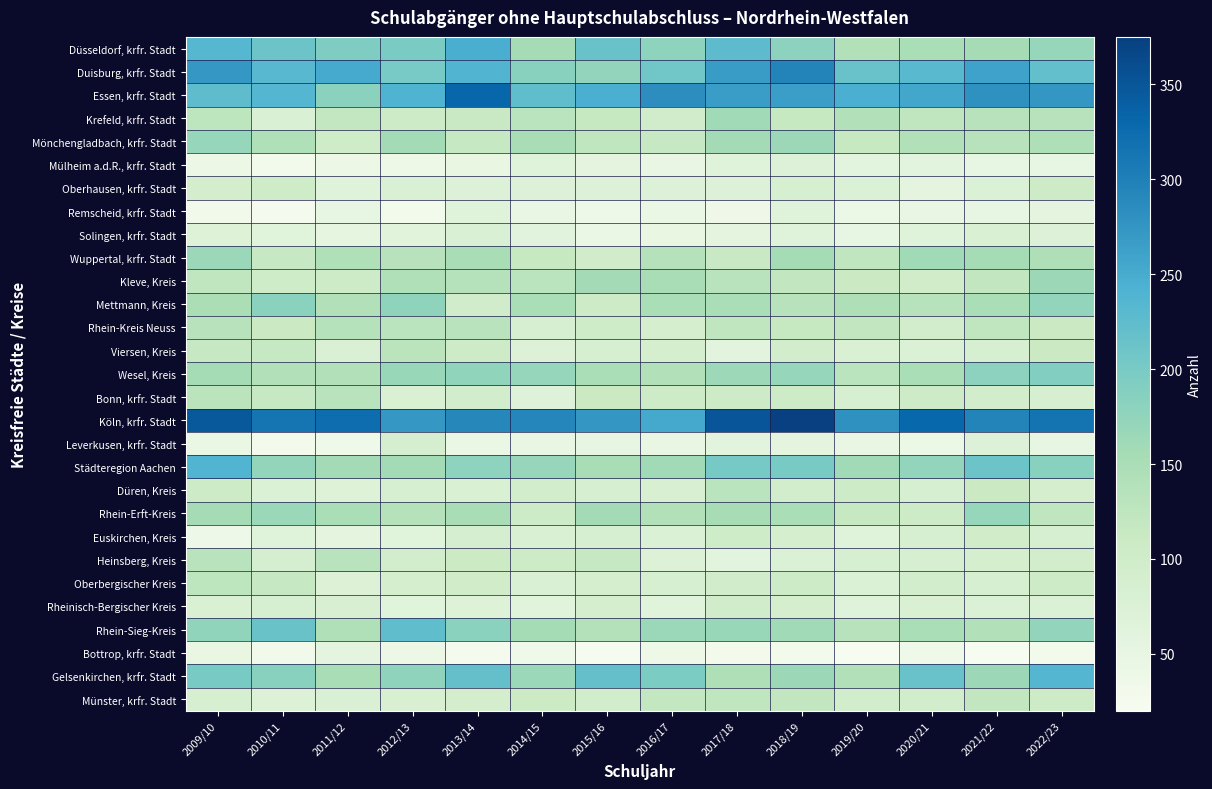

Reading left to right, what are all the values shown in this chart?

Düsseldorf, krfr. Stadt: 2009/10=234	2010/11=212	2011/12=193	2012/13=198	2013/14=247	2014/15=155	2015/16=215	2016/17=179	2017/18=226	2018/19=180	2019/20=140	2020/21=150	2021/22=155	2022/23=170
Duisburg, krfr. Stadt: 2009/10=273	2010/11=232	2011/12=251	2012/13=201	2013/14=238	2014/15=183	2015/16=175	2016/17=206	2017/18=267	2018/19=295	2019/20=215	2020/21=230	2021/22=260	2022/23=220
Essen, krfr. Stadt: 2009/10=224	2010/11=236	2011/12=182	2012/13=240	2013/14=332	2014/15=223	2015/16=245	2016/17=284	2017/18=266	2018/19=265	2019/20=245	2020/21=255	2021/22=280	2022/23=275
Krefeld, krfr. Stadt: 2009/10=128	2010/11=78	2011/12=119	2012/13=107	2013/14=113	2014/15=130	2015/16=115	2016/17=98	2017/18=161	2018/19=115	2019/20=140	2020/21=125	2021/22=135	2022/23=135
Mönchengladbach, krfr. Stadt: 2009/10=171	2010/11=143	2011/12=103	2012/13=158	2013/14=116	2014/15=153	2015/16=125	2016/17=116	2017/18=156	2018/19=165	2019/20=115	2020/21=140	2021/22=135	2022/23=145
Mülheim a.d.R., krfr. Stadt: 2009/10=42	2010/11=29	2011/12=41	2012/13=39	2013/14=48	2014/15=65	2015/16=57	2016/17=46	2017/18=65	2018/19=70	2019/20=60	2020/21=60	2021/22=50	2022/23=50
Oberhausen, krfr. Stadt: 2009/10=91	2010/11=101	2011/12=65	2012/13=76	2013/14=70	2014/15=72	2015/16=70	2016/17=71	2017/18=70	2018/19=85	2019/20=75	2020/21=55	2021/22=75	2022/23=105
Remscheid, krfr. Stadt: 2009/10=33	2010/11=26	2011/12=50	2012/13=31	2013/14=66	2014/15=46	2015/16=37	2016/17=43	2017/18=36	2018/19=65	2019/20=40	2020/21=45	2021/22=50	2022/23=55
Solingen, krfr. Stadt: 2009/10=69	2010/11=63	2011/12=54	2012/13=61	2013/14=76	2014/15=62	2015/16=44	2016/17=48	2017/18=55	2018/19=65	2019/20=50	2020/21=65	2021/22=80	2022/23=70
Wuppertal, krfr. Stadt: 2009/10=166	2010/11=117	2011/12=143	2012/13=134	2013/14=151	2014/15=115	2015/16=98	2016/17=137	2017/18=113	2018/19=155	2019/20=125	2020/21=160	2021/22=155	2022/23=145
Kleve, Kreis: 2009/10=125	2010/11=102	2011/12=106	2012/13=143	2013/14=137	2014/15=130	2015/16=156	2016/17=151	2017/18=133	2018/19=120	2019/20=110	2020/21=100	2021/22=120	2022/23=165
Mettmann, Kreis: 2009/10=148	2010/11=181	2011/12=140	2012/13=177	2013/14=99	2014/15=149	2015/16=107	2016/17=149	2017/18=150	2018/19=135	2019/20=145	2020/21=135	2021/22=150	2022/23=175
Rhein-Kreis Neuss: 2009/10=134	2010/11=110	2011/12=136	2012/13=130	2013/14=133	2014/15=83	2015/16=101	2016/17=90	2017/18=123	2018/19=115	2019/20=120	2020/21=95	2021/22=125	2022/23=110
Viersen, Kreis: 2009/10=116	2010/11=117	2011/12=77	2012/13=129	2013/14=105	2014/15=74	2015/16=84	2016/17=90	2017/18=58	2018/19=95	2019/20=80	2020/21=75	2021/22=85	2022/23=110
Wesel, Kreis: 2009/10=155	2010/11=142	2011/12=141	2012/13=168	2013/14=176	2014/15=171	2015/16=150	2016/17=140	2017/18=163	2018/19=170	2019/20=130	2020/21=150	2021/22=180	2022/23=190
Bonn, krfr. Stadt: 2009/10=129	2010/11=116	2011/12=132	2012/13=81	2013/14=94	2014/15=68	2015/16=109	2016/17=105	2017/18=104	2018/19=105	2019/20=85	2020/21=105	2021/22=95	2022/23=85
Köln, krfr. Stadt: 2009/10=346	2010/11=313	2011/12=323	2012/13=273	2013/14=291	2014/15=292	2015/16=275	2016/17=252	2017/18=349	2018/19=375	2019/20=280	2020/21=330	2021/22=295	2022/23=315
Leverkusen, krfr. Stadt: 2009/10=44	2010/11=27	2011/12=34	2012/13=88	2013/14=44	2014/15=46	2015/16=50	2016/17=47	2017/18=59	2018/19=55	2019/20=45	2020/21=40	2021/22=70	2022/23=50
Städteregion Aachen: 2009/10=238	2010/11=173	2011/12=156	2012/13=158	2013/14=179	2014/15=169	2015/16=152	2016/17=160	2017/18=202	2018/19=200	2019/20=160	2020/21=175	2021/22=210	2022/23=185
Düren, Kreis: 2009/10=107	2010/11=75	2011/12=69	2012/13=84	2013/14=81	2014/15=94	2015/16=83	2016/17=82	2017/18=130	2018/19=95	2019/20=105	2020/21=85	2021/22=110	2022/23=90
Rhein-Erft-Kreis: 2009/10=155	2010/11=166	2011/12=150	2012/13=136	2013/14=153	2014/15=106	2015/16=156	2016/17=142	2017/18=154	2018/19=150	2019/20=115	2020/21=105	2021/22=170	2022/23=125
Euskirchen, Kreis: 2009/10=38	2010/11=67	2011/12=57	2012/13=63	2013/14=88	2014/15=80	2015/16=84	2016/17=75	2017/18=101	2018/19=90	2019/20=65	2020/21=85	2021/22=100	2022/23=85
Heinsberg, Kreis: 2009/10=133	2010/11=89	2011/12=132	2012/13=94	2013/14=108	2014/15=107	2015/16=116	2016/17=73	2017/18=59	2018/19=75	2019/20=85	2020/21=85	2021/22=90	2022/23=95
Oberbergischer Kreis: 2009/10=127	2010/11=116	2011/12=74	2012/13=90	2013/14=100	2014/15=78	2015/16=90	2016/17=85	2017/18=99	2018/19=105	2019/20=75	2020/21=95	2021/22=85	2022/23=105
Rheinisch-Bergischer Kreis: 2009/10=81	2010/11=83	2011/12=82	2012/13=64	2013/14=69	2014/15=63	2015/16=90	2016/17=63	2017/18=99	2018/19=90	2019/20=65	2020/21=80	2021/22=75	2022/23=75
Rhein-Sieg-Kreis: 2009/10=176	2010/11=214	2011/12=143	2012/13=223	2013/14=181	2014/15=155	2015/16=139	2016/17=166	2017/18=168	2018/19=160	2019/20=135	2020/21=150	2021/22=140	2022/23=175
Bottrop, krfr. Stadt: 2009/10=48	2010/11=33	2011/12=57	2012/13=41	2013/14=25	2014/15=34	2015/16=23	2016/17=39	2017/18=27	2018/19=30	2019/20=20	2020/21=35	2021/22=20	2022/23=30
Gelsenkirchen, krfr. Stadt: 2009/10=200	2010/11=183	2011/12=153	2012/13=178	2013/14=219	2014/15=166	2015/16=219	2016/17=197	2017/18=146	2018/19=165	2019/20=140	2020/21=215	2021/22=165	2022/23=235
Münster, krfr. Stadt: 2009/10=85	2010/11=74	2011/12=77	2012/13=82	2013/14=91	2014/15=108	2015/16=97	2016/17=119	2017/18=124	2018/19=120	2019/20=95	2020/21=95	2021/22=120	2022/23=105